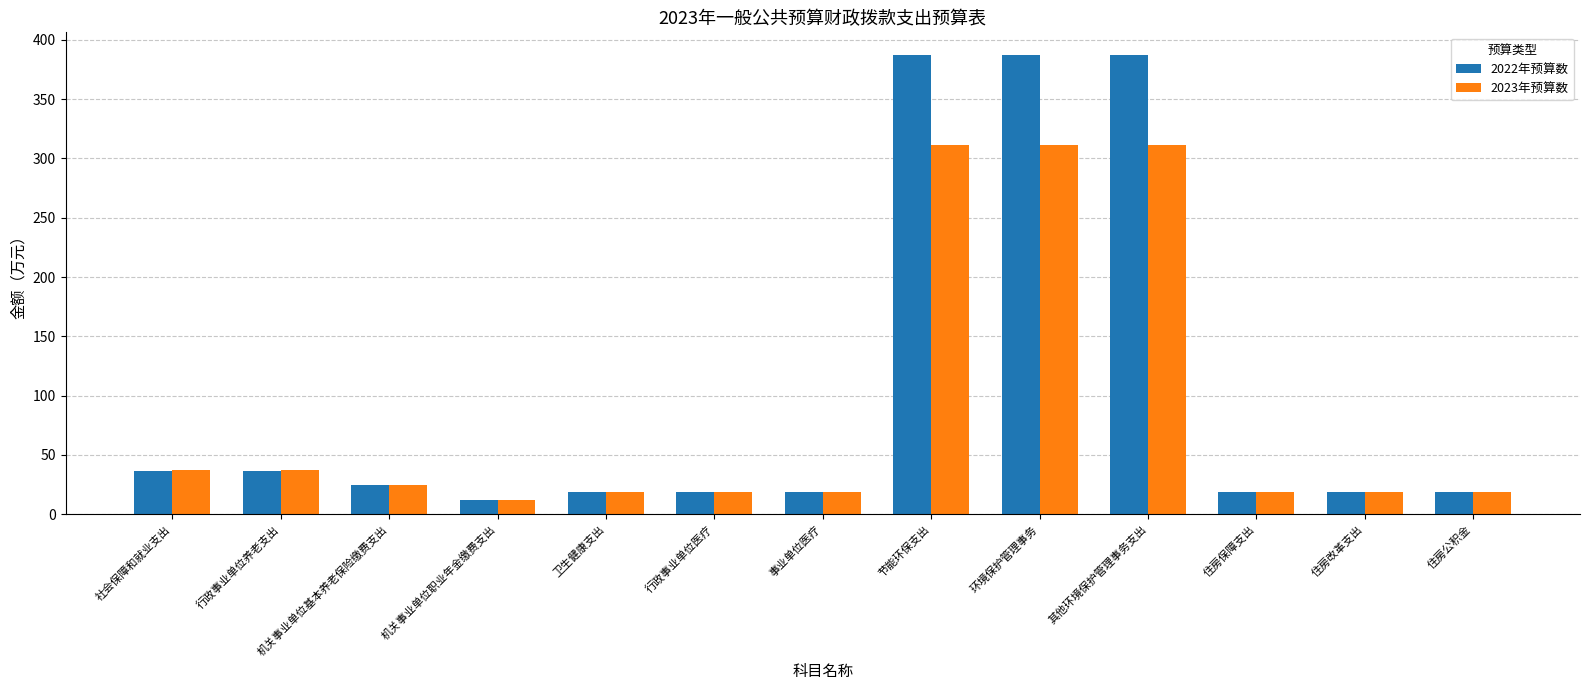

Rank the series by their average value, from lowest to highest.

2023年预算数, 2022年预算数